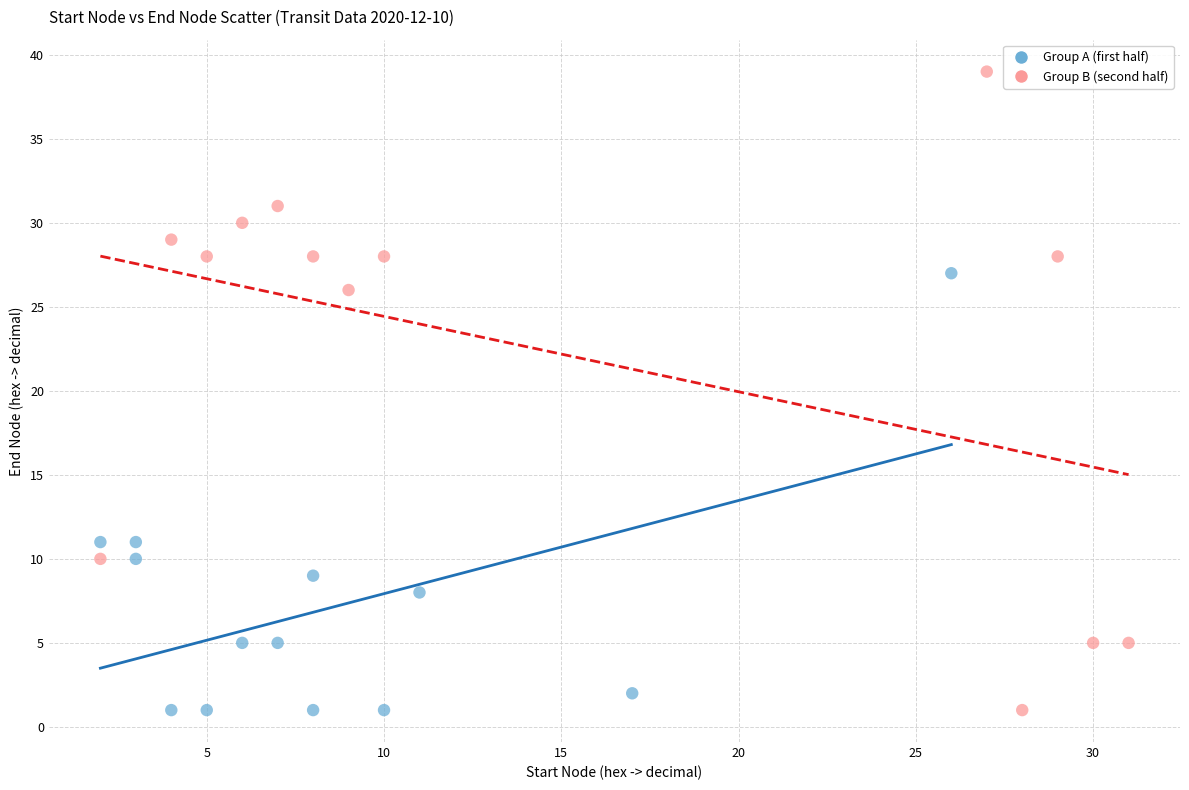

Which series has the widest spread of Y values?

Group B (second half)